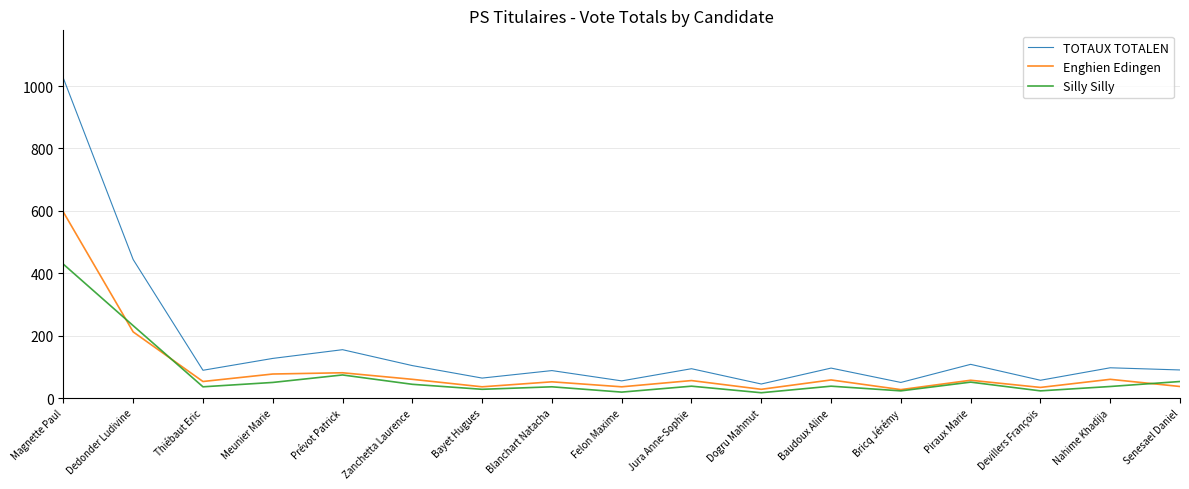

What is the difference between the maximum and minimum values in the TOTAUX TOTALEN series?

980